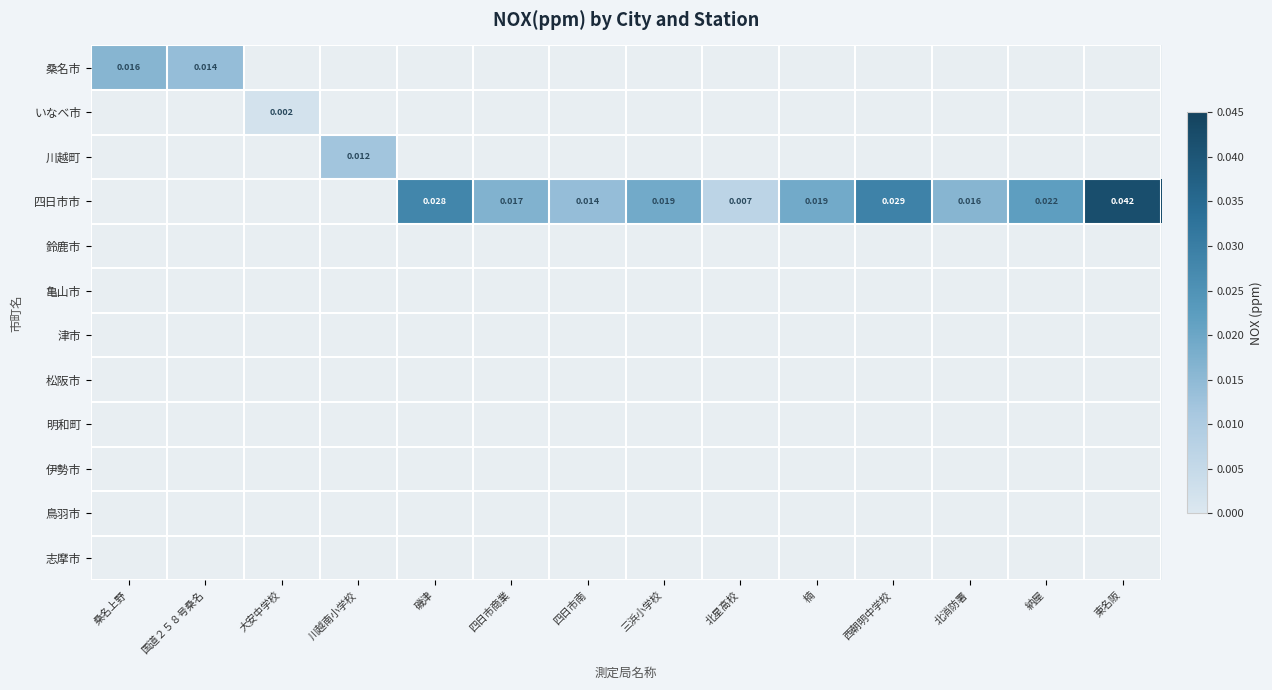

At how many categories does at least one series exceed 0?

14